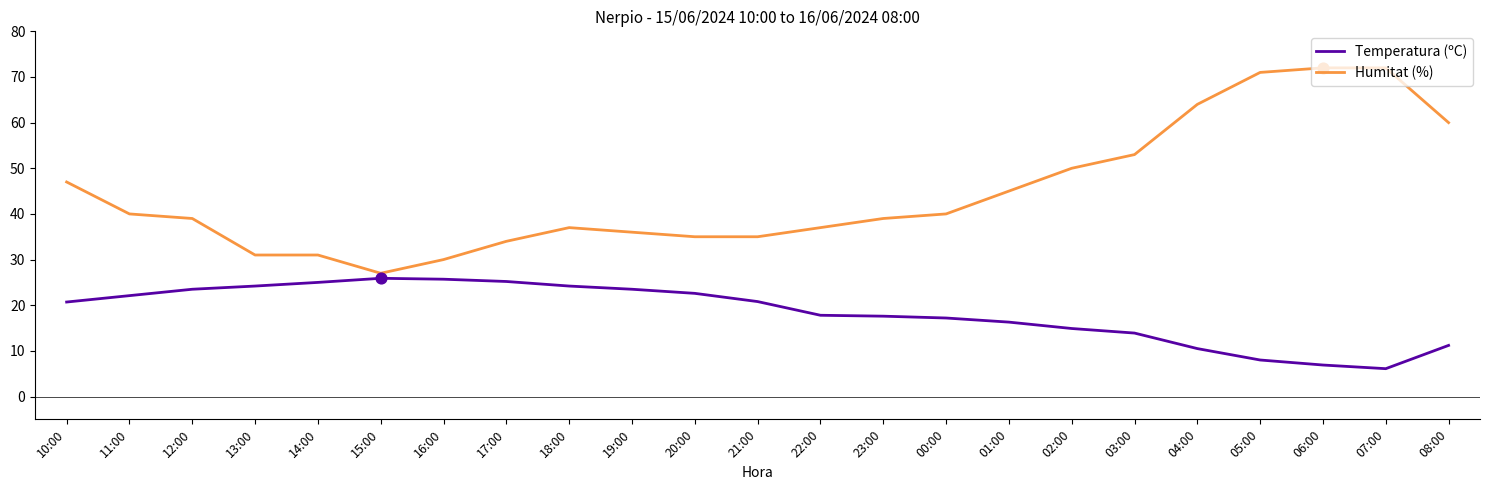

What is the total value across all series at 20:00?

57.6